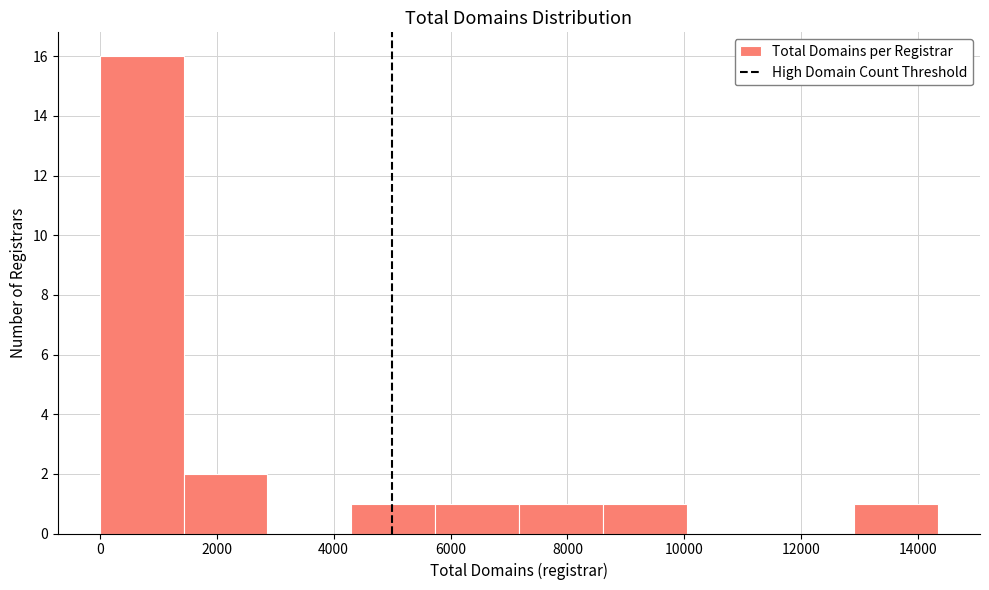

Which range on the x-axis has the tallest bar?

0 to 1400